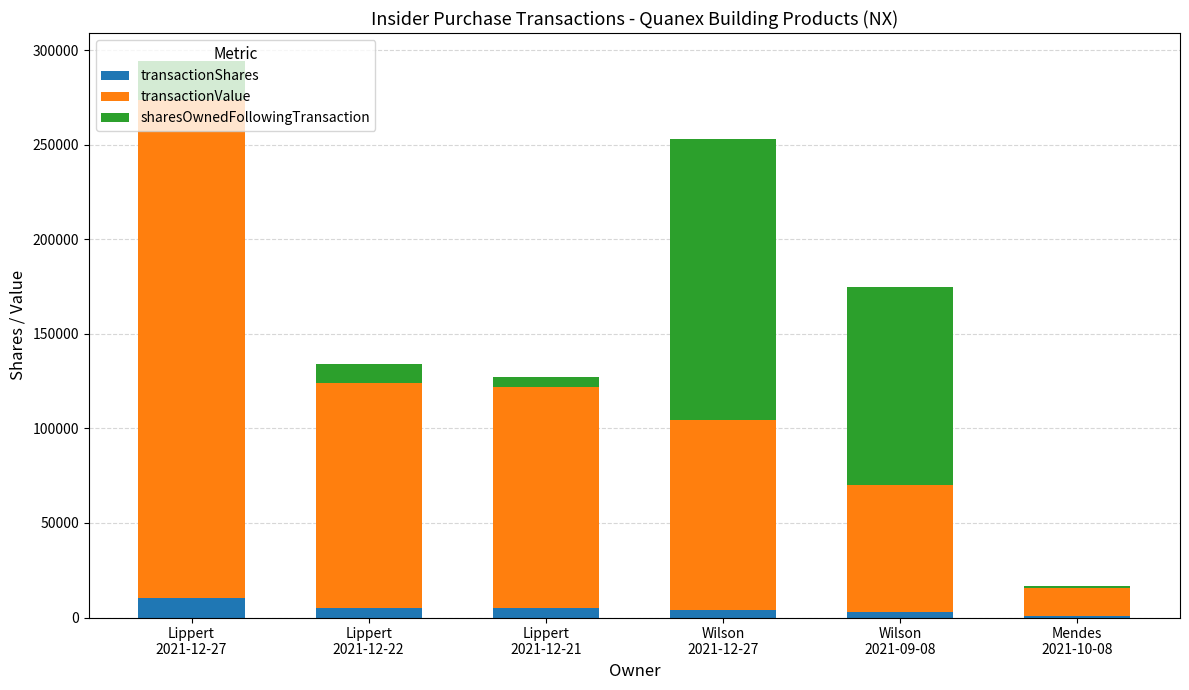

What is the maximum value for transactionShares?

10450